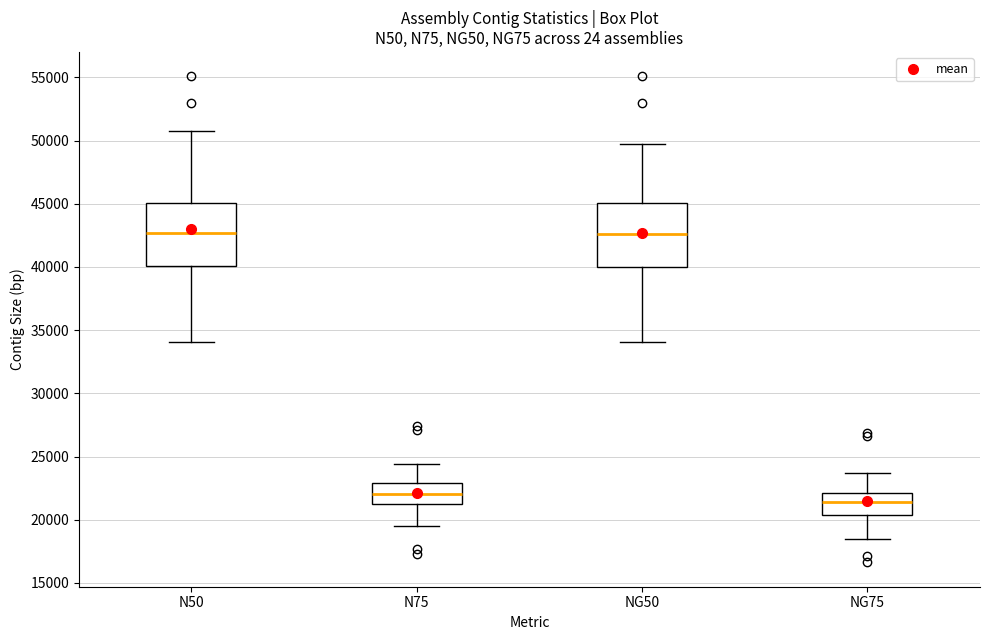

Where does the lower whisker of the box for N50 end on the y-axis? The values are not printed on the chart, so give them approximately, as read against the axis.

34000